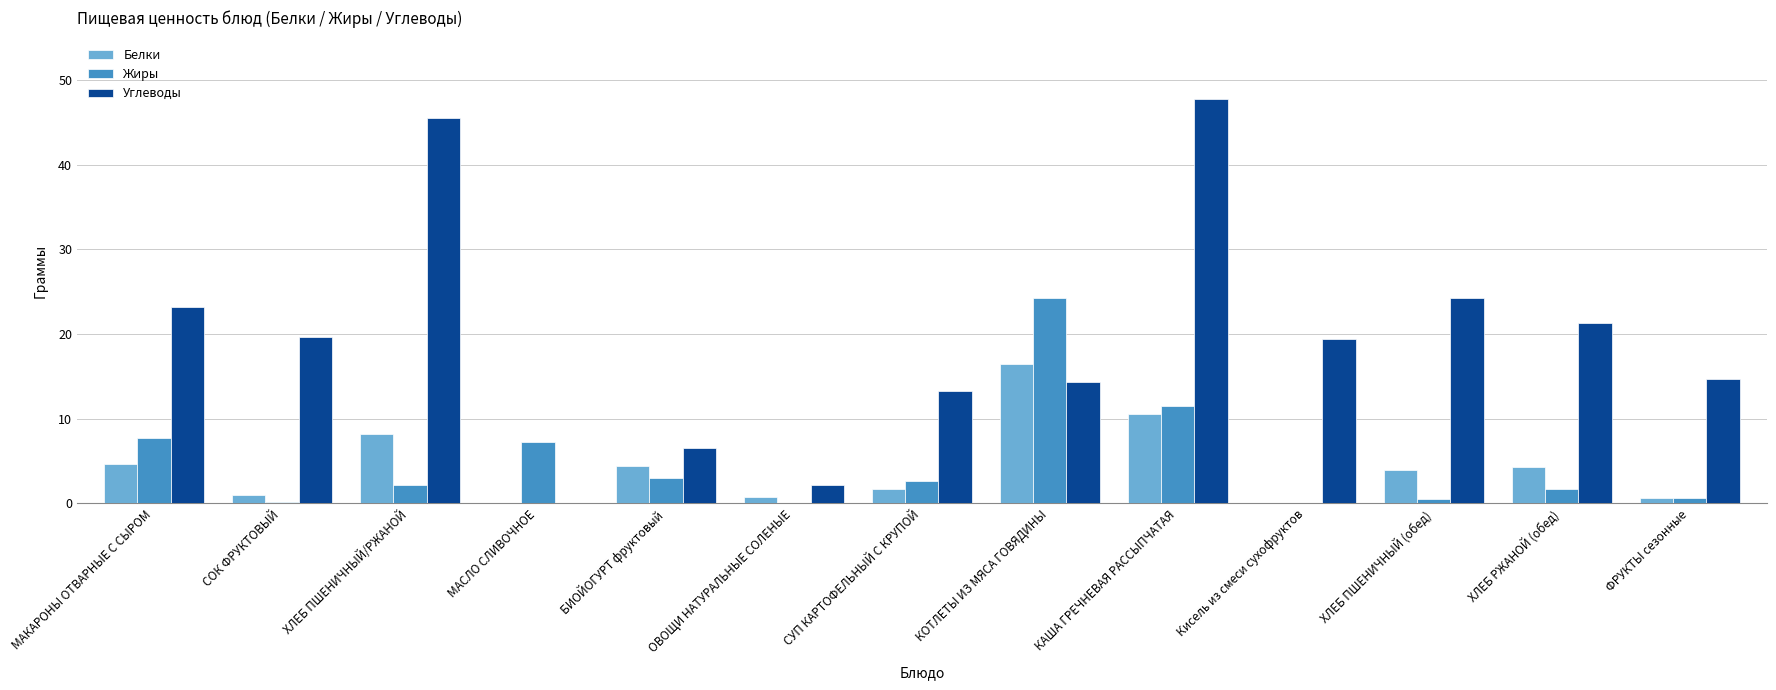

Which label corresponds to the largest value in the chart?

КАША ГРЕЧНЕВАЯ РАССЫПЧАТАЯ